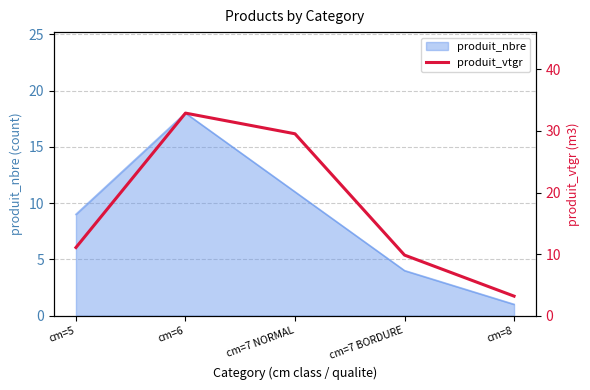

Which category has the lowest value across all series?

cm=8